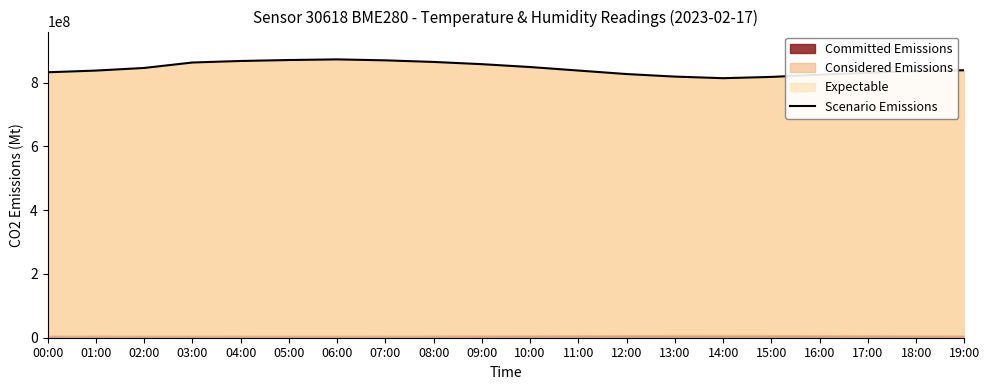

Reading left to right, extract all data points from this chart.

00:00=832600000	01:00=837900000	02:00=846100000	03:00=863200000	04:00=868000000	05:00=871000000	06:00=873000000	07:00=870000000	08:00=865000000	09:00=858000000	10:00=849000000	11:00=838000000	12:00=827000000	13:00=819000000	14:00=814000000	15:00=818000000	16:00=825000000	17:00=831000000	18:00=836000000	19:00=839000000